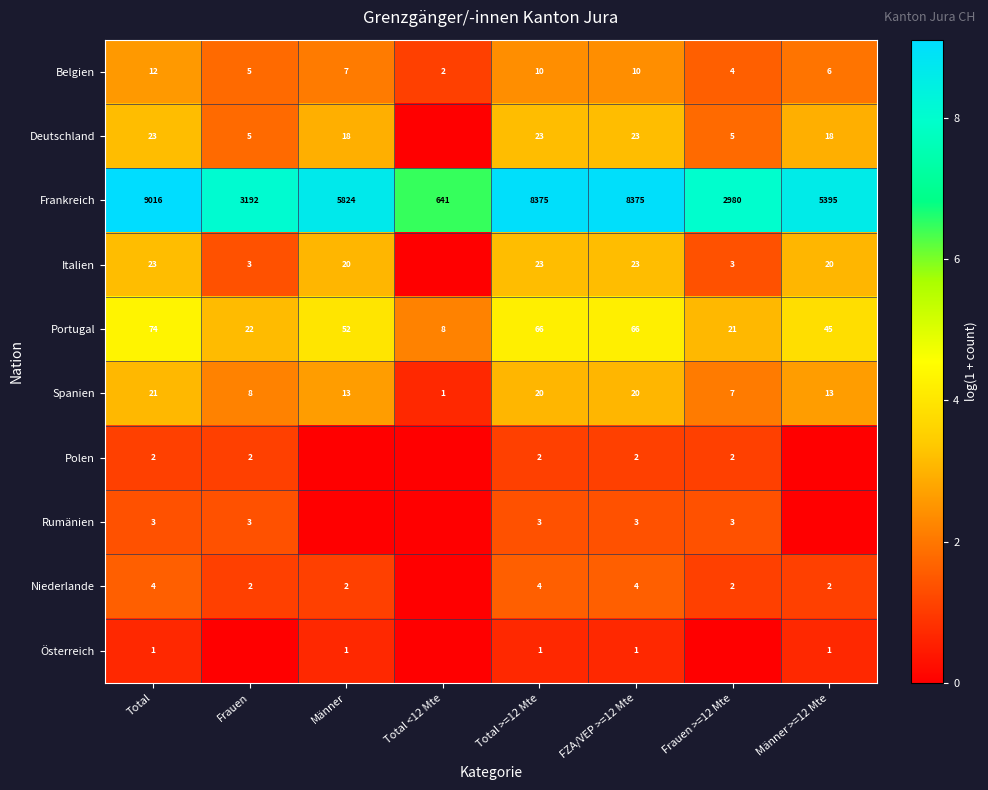

What is the difference between the highest and lowest values at Männer?

8.7